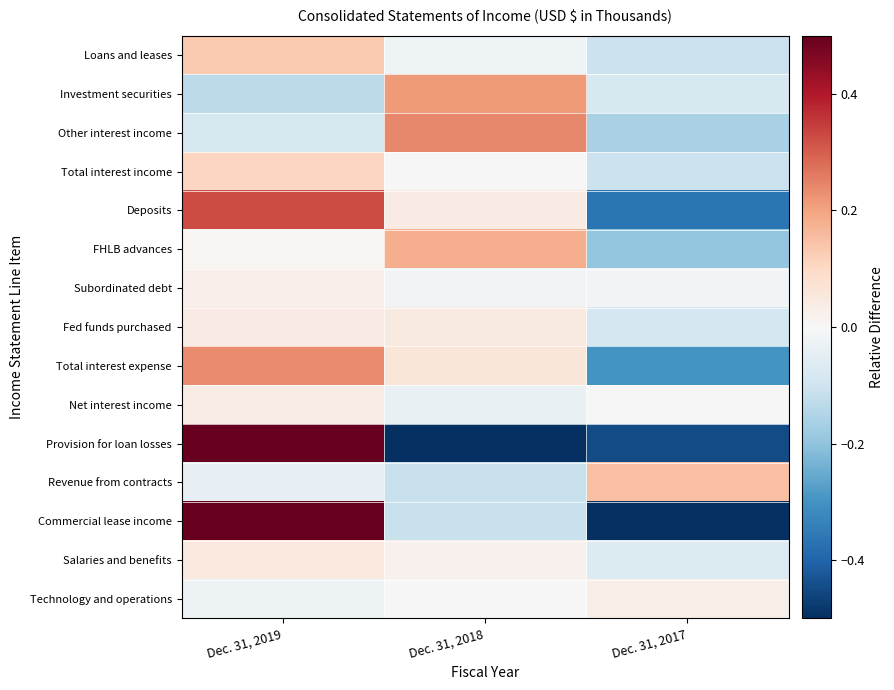

What is the spread (max minus min) of values at Dec. 31, 2017?

1.0